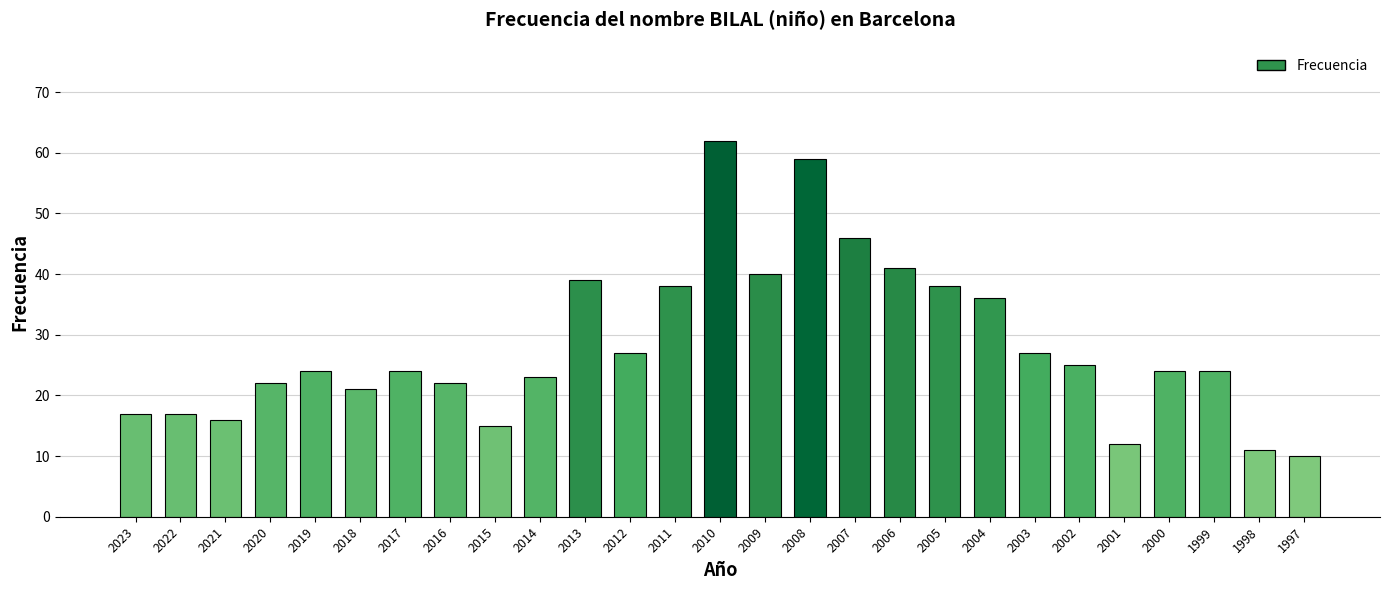

What is the change in value from 2021 to 2003?

+11